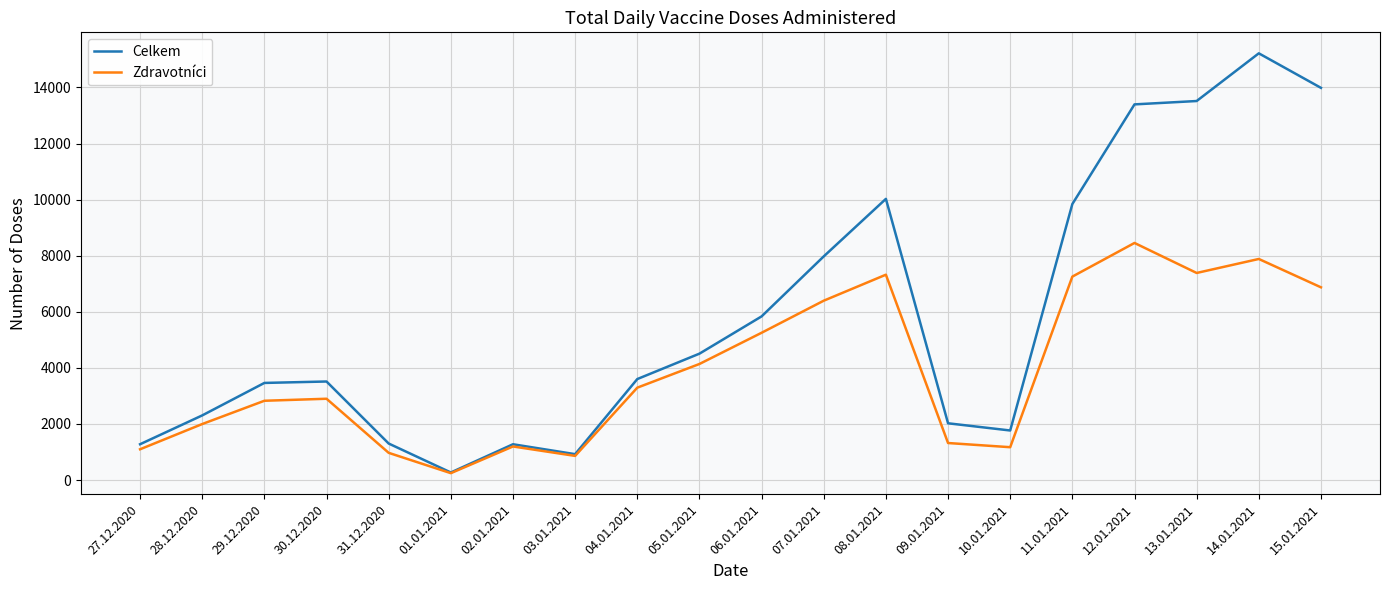

Which series changed the most between 29.12.2020 and 31.12.2020?

Celkem